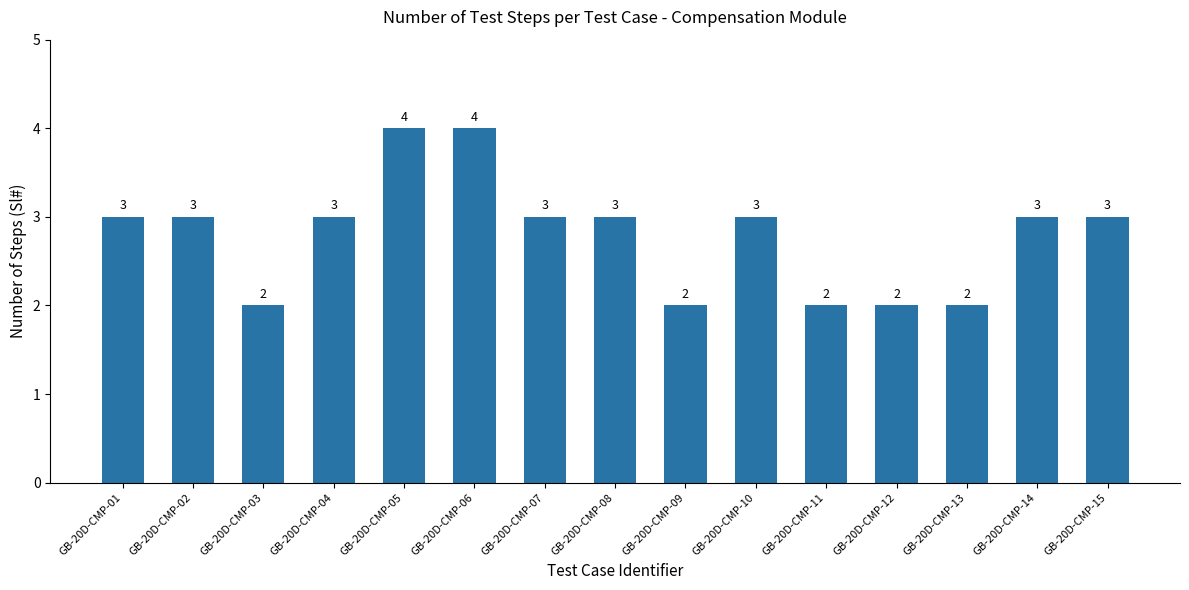

What is the minimum value shown in the chart?

2